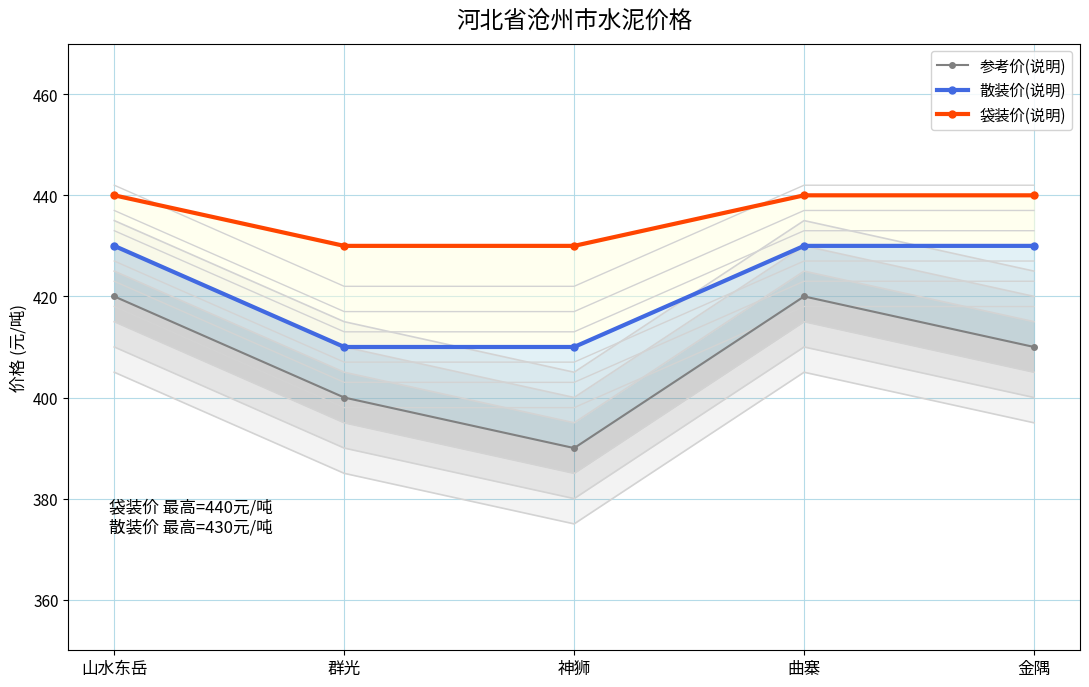

What are all the series names shown in the legend?

参考价(说明), 散装价(说明), 袋装价(说明)